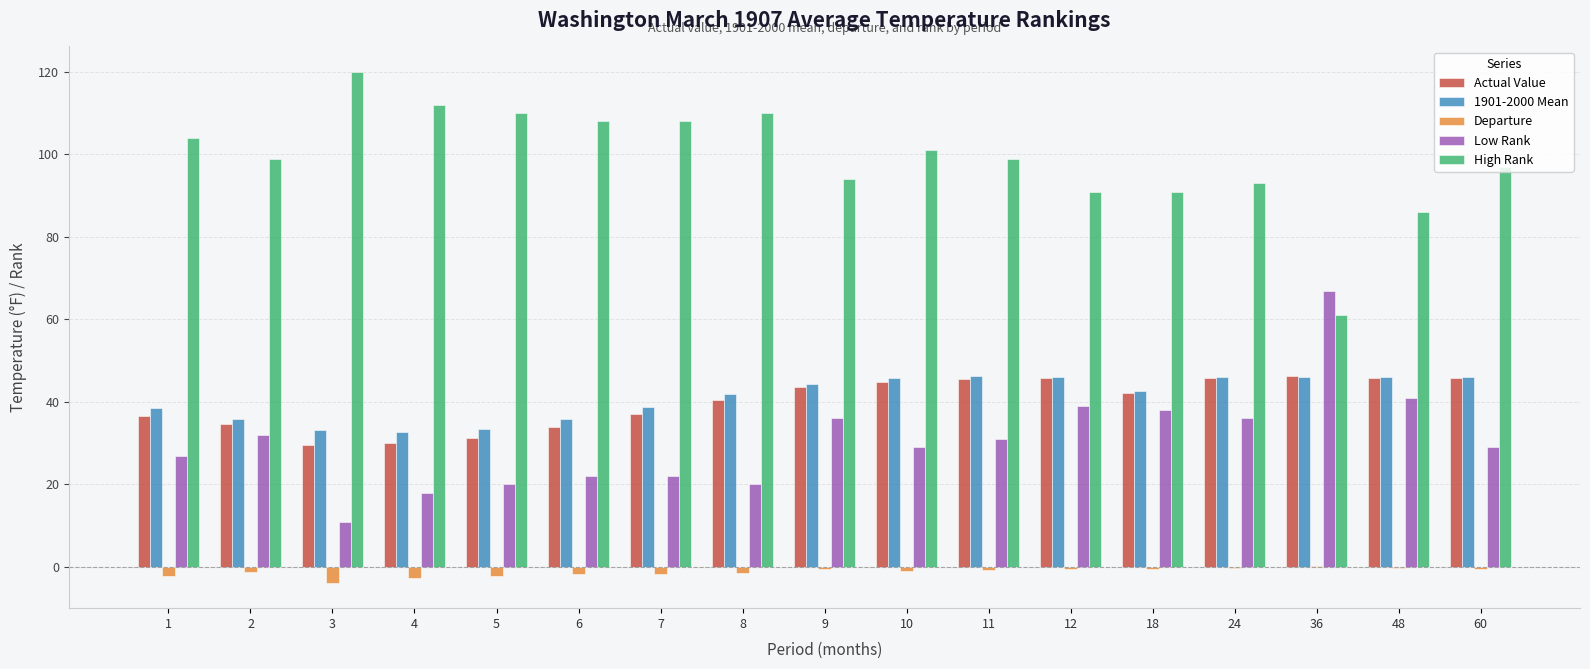

What is the sum of all Low Rank values?

518.0